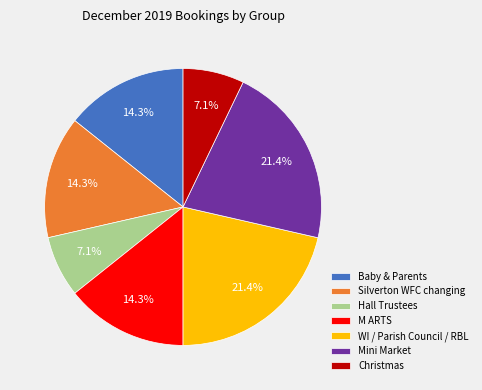

Does WI / Parish Council / RBL account for over 50% of the chart?

No